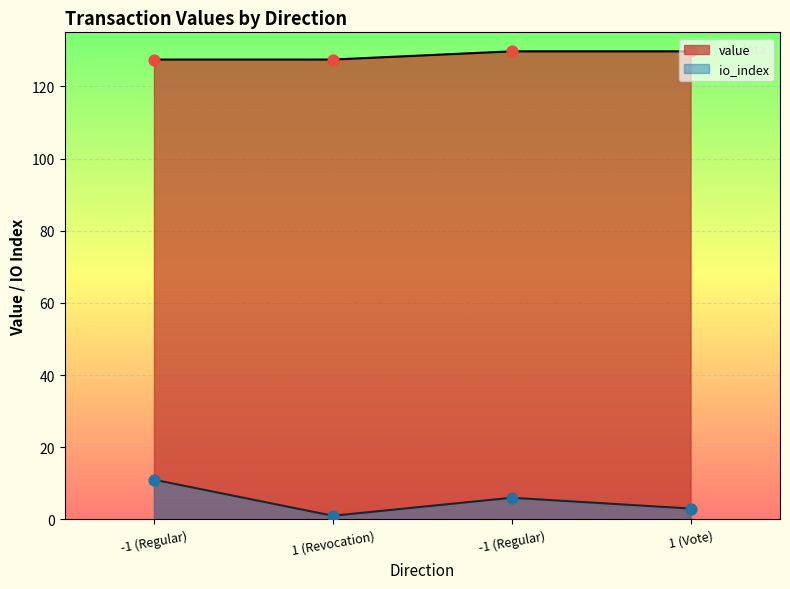

At how many categories does at least one series exceed 51?

4